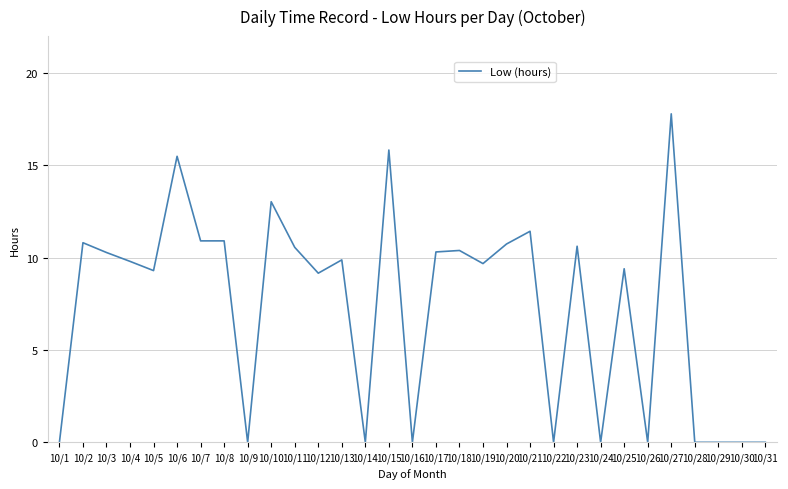

What is the change in value from 10/10 to 10/24?

-13.0